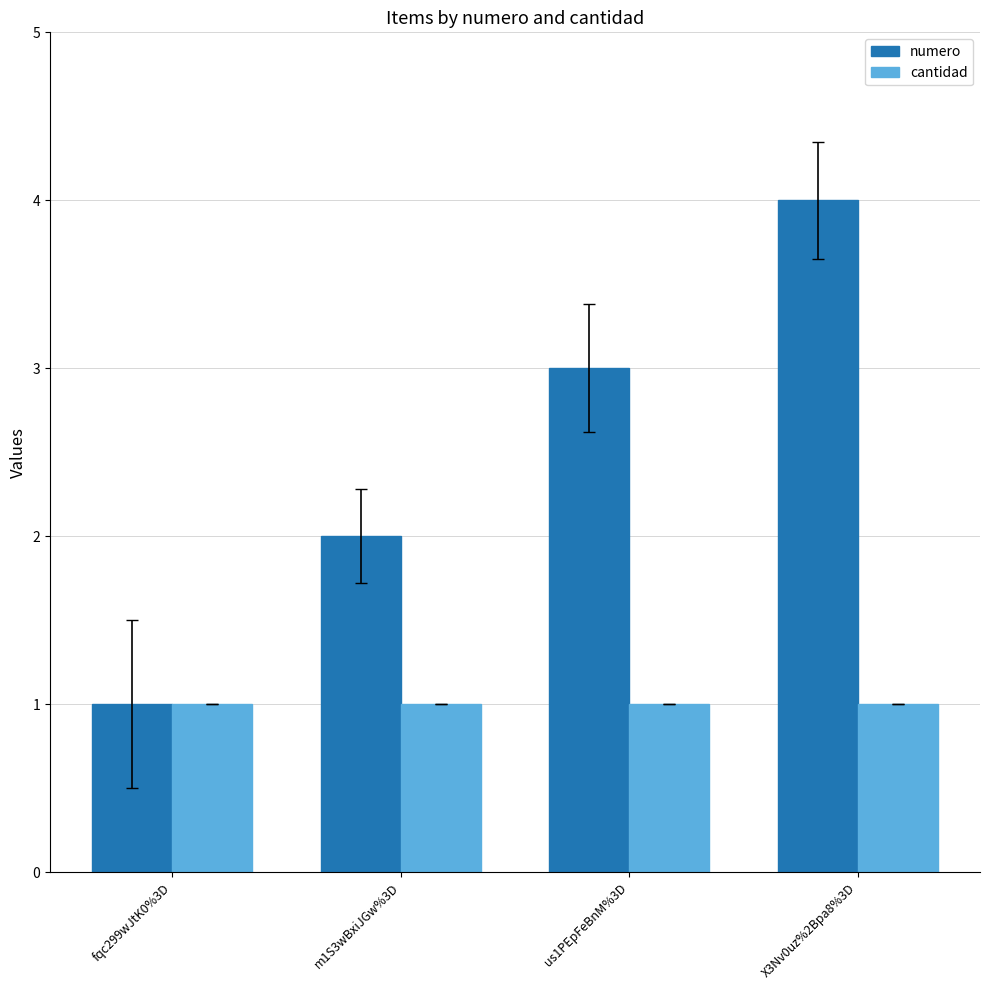

What is the value of the numero bar at the 4th from the left?

4